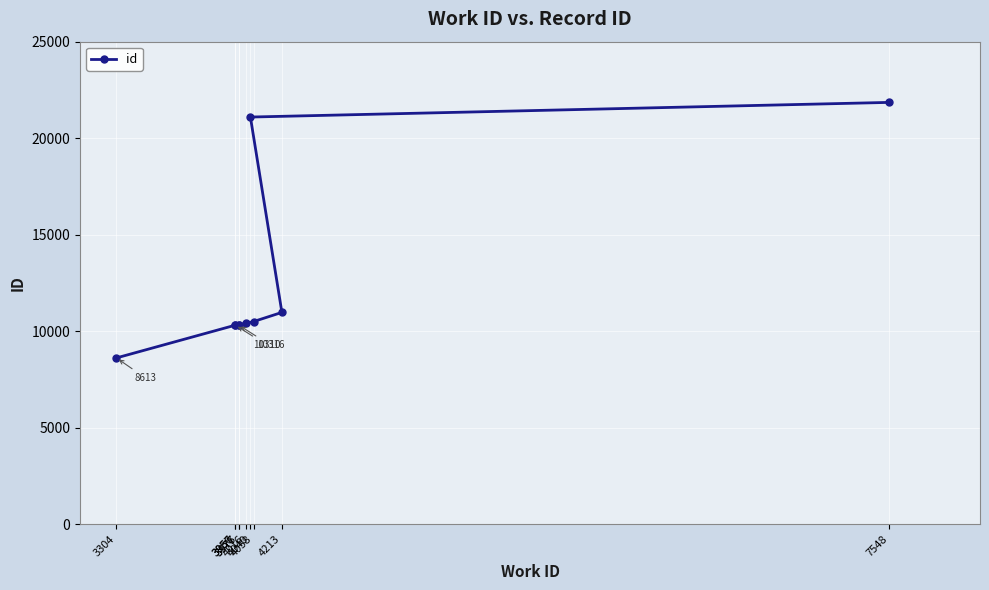

Does the chart display data point markers on the line(s)?

Yes